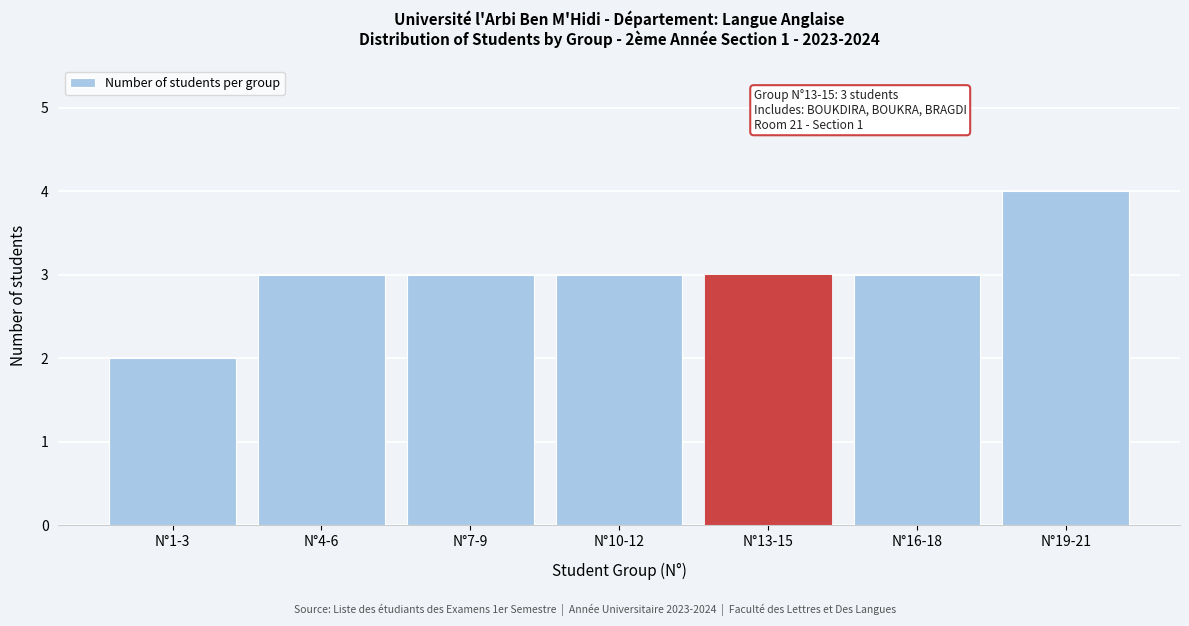

Reading left to right, transcribe all the data shown in this chart.

2	3	3	3	3	3	4